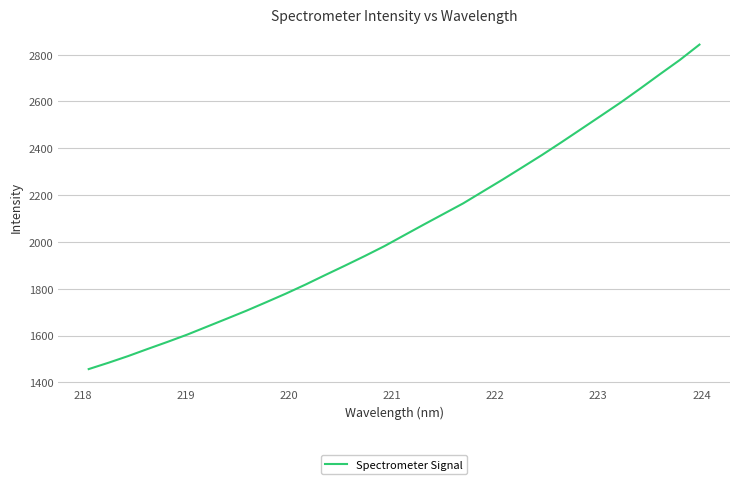

What is the difference between the maximum and minimum values?

1385.8